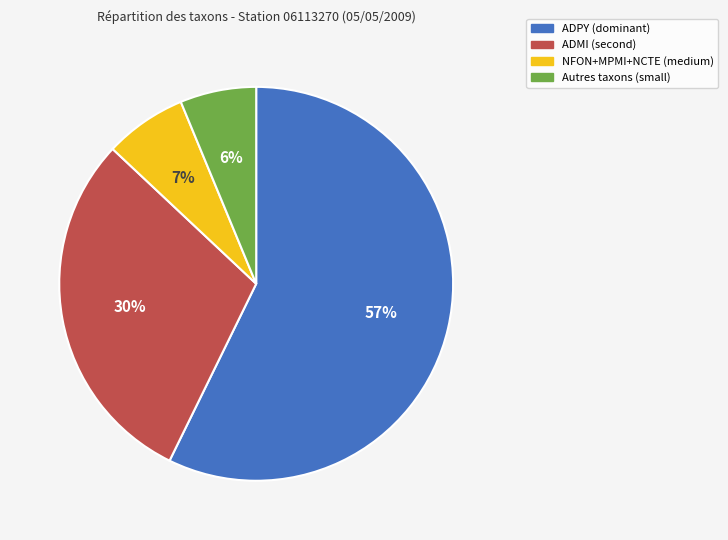

Is there a majority slice in this chart?

Yes